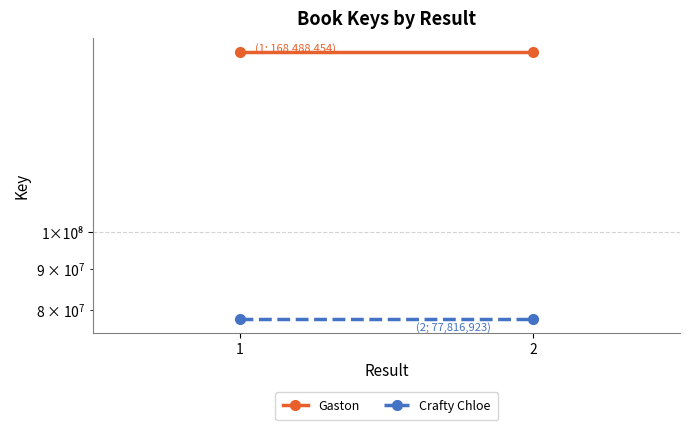

List the series in order of their peak value, highest first.

Gaston, Crafty Chloe